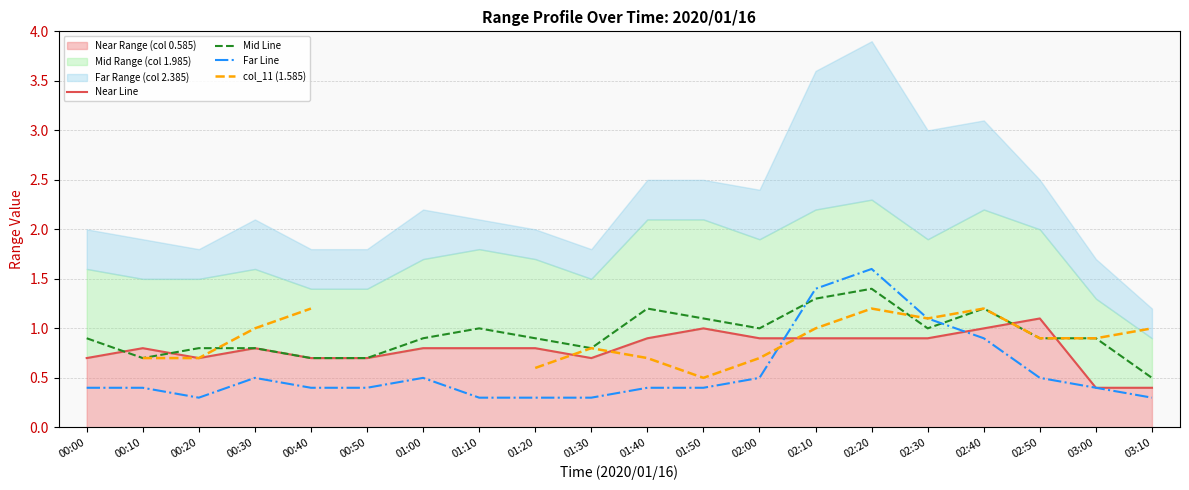

What is the minimum value shown in the chart?

0.3